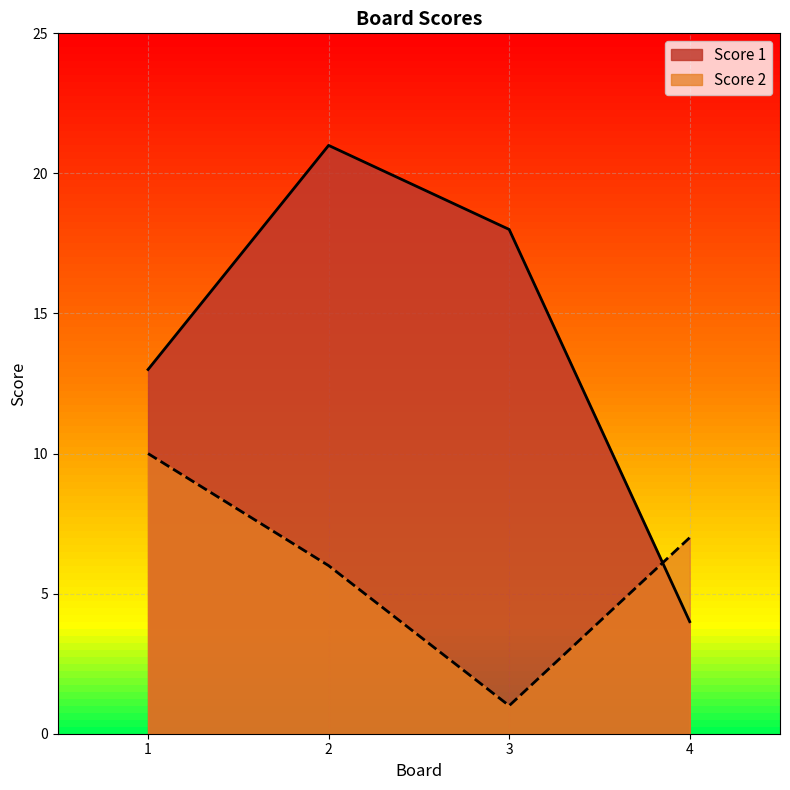

Reading left to right, transcribe all the data shown in this chart.

Score 1: 13	21	18	4
Score 2: 10	6	1	7